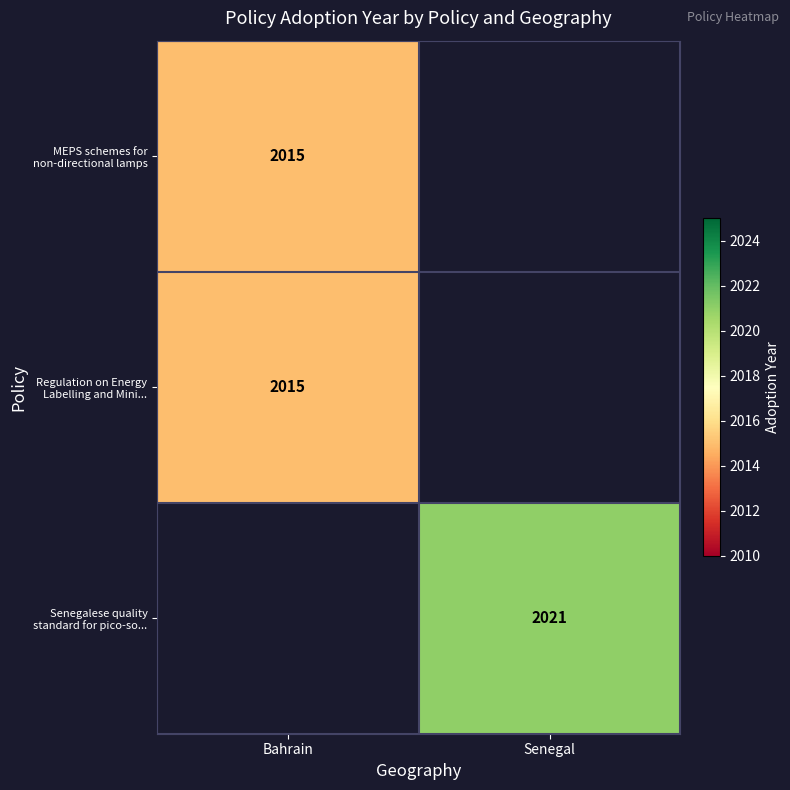

What is the maximum value for MEPS schemes for non-directional lamps?

2015